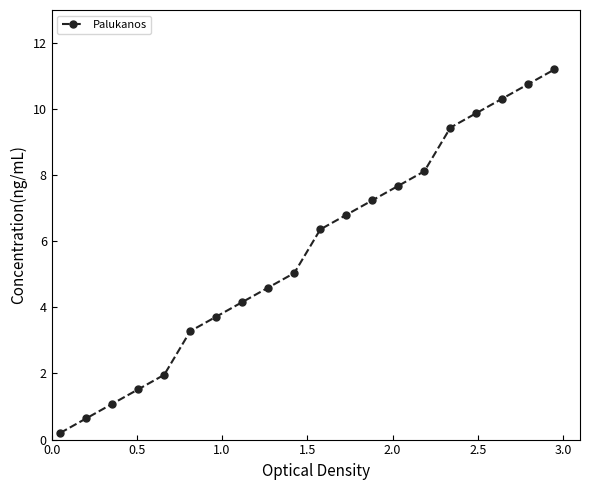

True or false: the data has more than 2 interior local peaks.

False